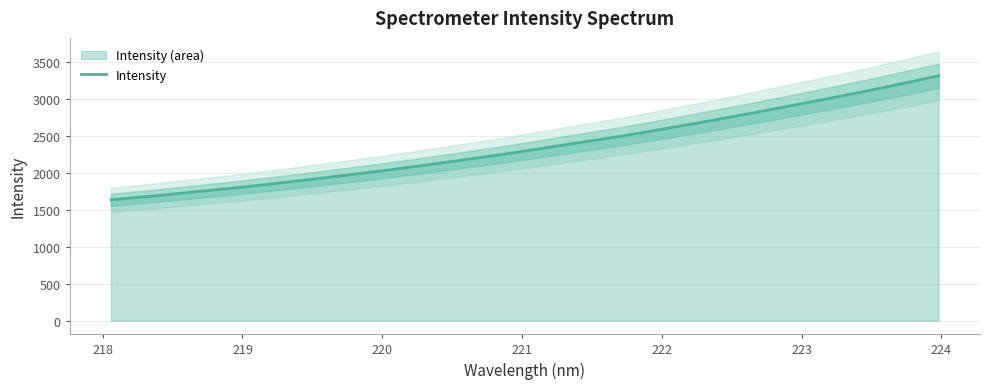

What is the highest value of the Intensity series?

3313.6